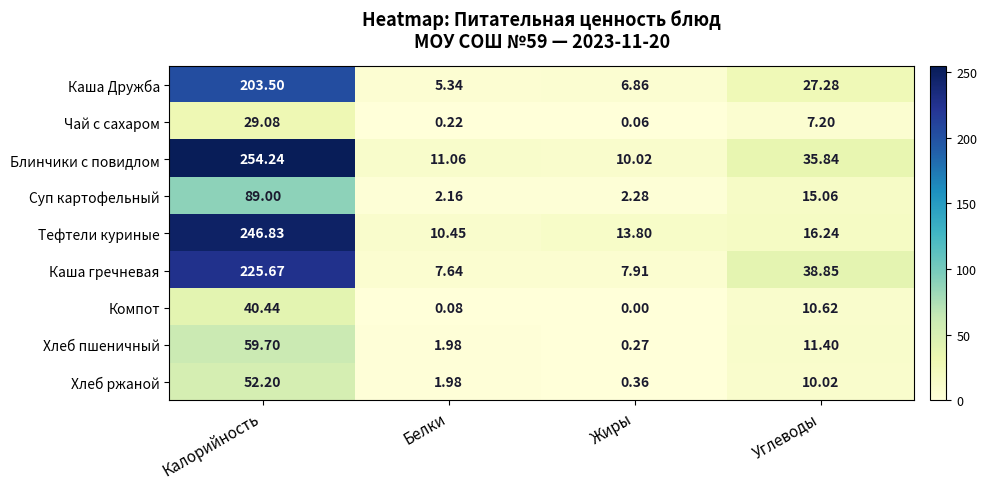

Which category has the highest value across all series?

Калорийность